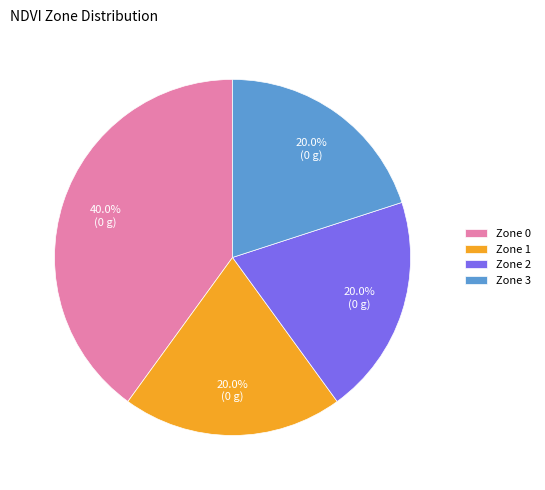

Count the number of slices in the pie.

4